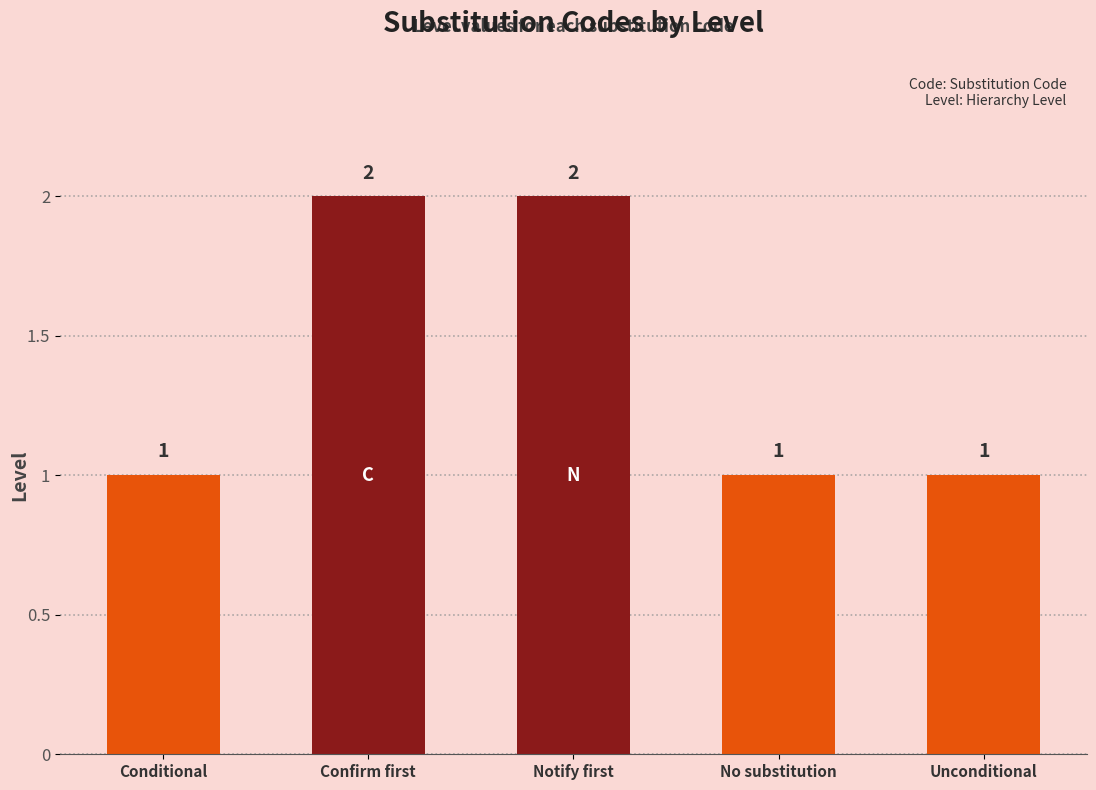

Between No substitution and Confirm first, which is larger?

Confirm first